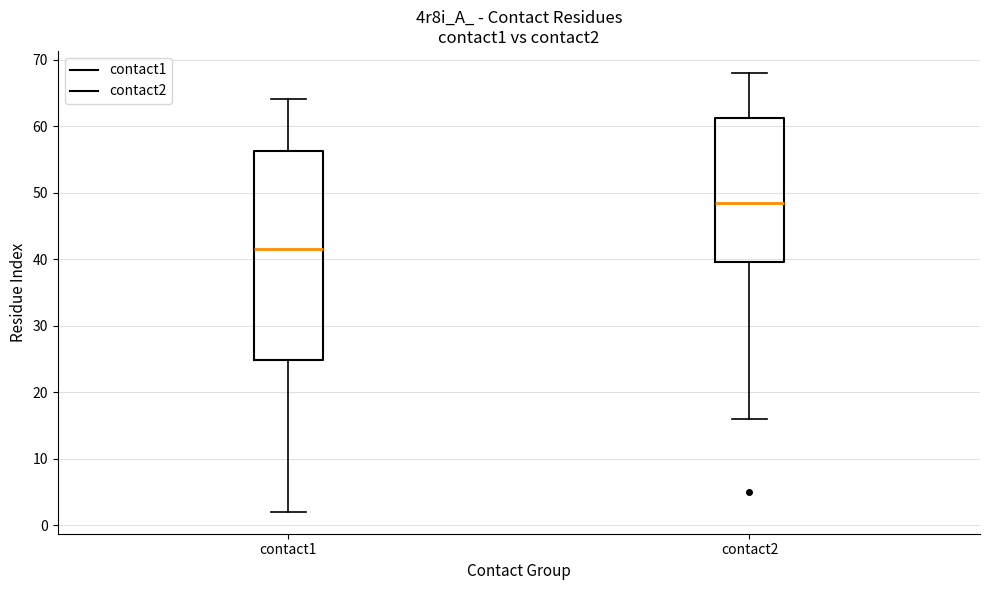

Reading left to right, transcribe this box plot: for each box, give where its median line is, the range the box spans, and where its two whiskers end, as read against the y-axis. The values are not printed on the chart, so give them approximately, as read against the axis.

contact1: median 42, box 25 to 56, whiskers 2 to 64
contact2: median 49, box 40 to 61, whiskers 16 to 68